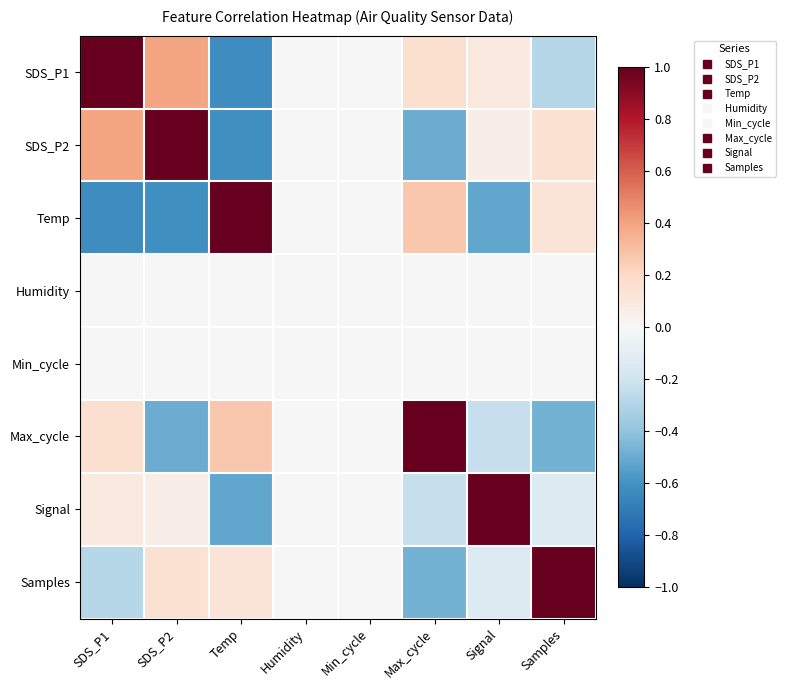

Reading right to left, transcribe all the data shown in this chart.

SDS_P1: Samples=-0.3	Signal=0.1	Max_cycle=0.2	Min_cycle=0.0	Humidity=0.0	Temp=-0.6	SDS_P2=0.4	SDS_P1=1.0
SDS_P2: Samples=0.2	Signal=0.1	Max_cycle=-0.5	Min_cycle=0.0	Humidity=0.0	Temp=-0.6	SDS_P2=1.0	SDS_P1=0.4
Temp: Samples=0.1	Signal=-0.5	Max_cycle=0.3	Min_cycle=0.0	Humidity=0.0	Temp=1.0	SDS_P2=-0.6	SDS_P1=-0.6
Humidity: Samples=0.0	Signal=0.0	Max_cycle=0.0	Min_cycle=0.0	Humidity=0.0	Temp=0.0	SDS_P2=0.0	SDS_P1=0.0
Min_cycle: Samples=0.0	Signal=0.0	Max_cycle=0.0	Min_cycle=0.0	Humidity=0.0	Temp=0.0	SDS_P2=0.0	SDS_P1=0.0
Max_cycle: Samples=-0.5	Signal=-0.2	Max_cycle=1.0	Min_cycle=0.0	Humidity=0.0	Temp=0.3	SDS_P2=-0.5	SDS_P1=0.2
Signal: Samples=-0.1	Signal=1.0	Max_cycle=-0.2	Min_cycle=0.0	Humidity=0.0	Temp=-0.5	SDS_P2=0.1	SDS_P1=0.1
Samples: Samples=1.0	Signal=-0.1	Max_cycle=-0.5	Min_cycle=0.0	Humidity=0.0	Temp=0.1	SDS_P2=0.2	SDS_P1=-0.3